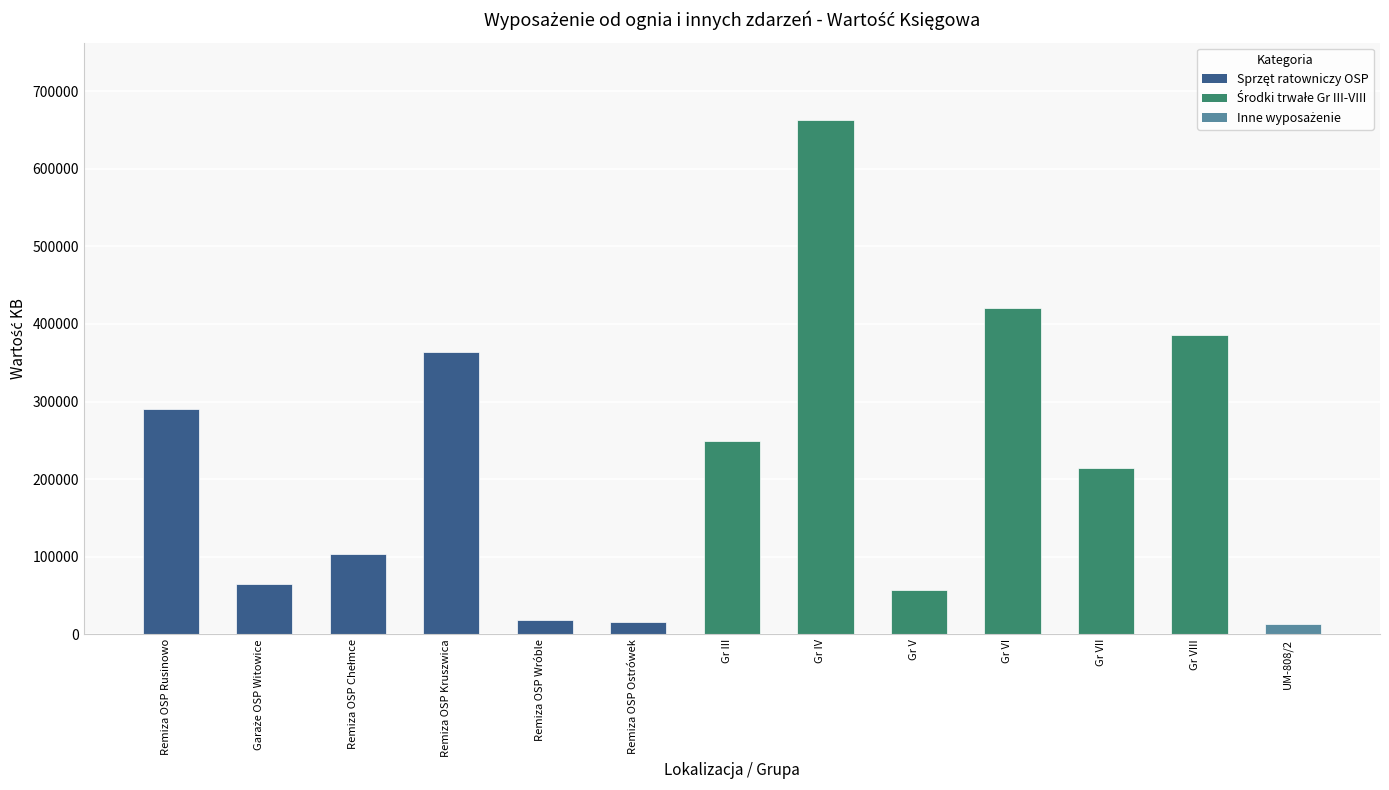

Which category has the highest value across all series?

Gr IV